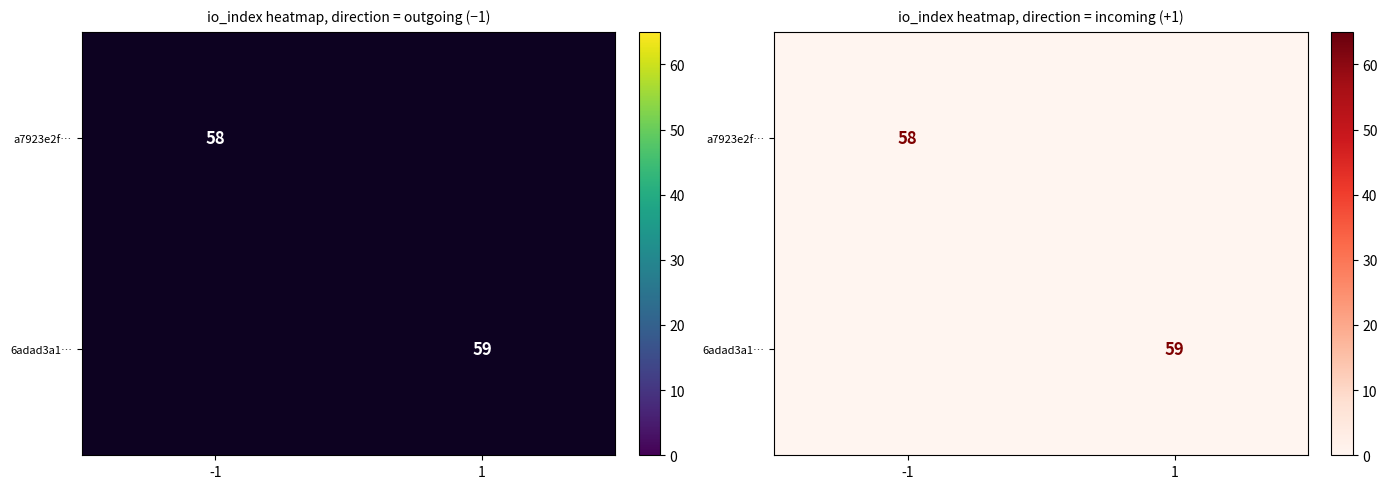

How many categories are shown in the chart?

2